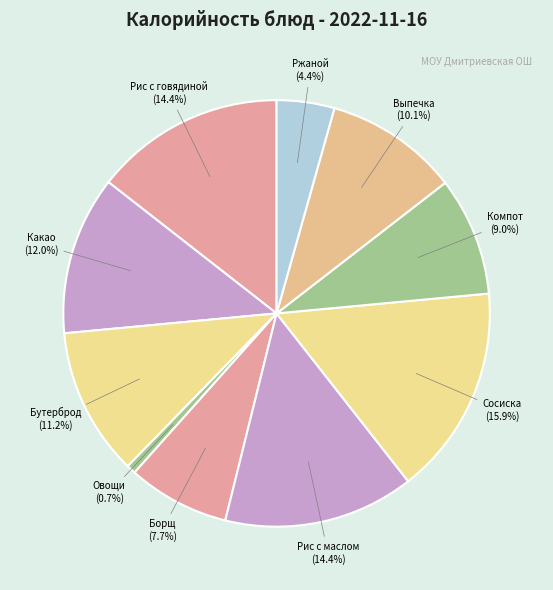

To the nearest percent, what portion does Ржаной represent?

4%